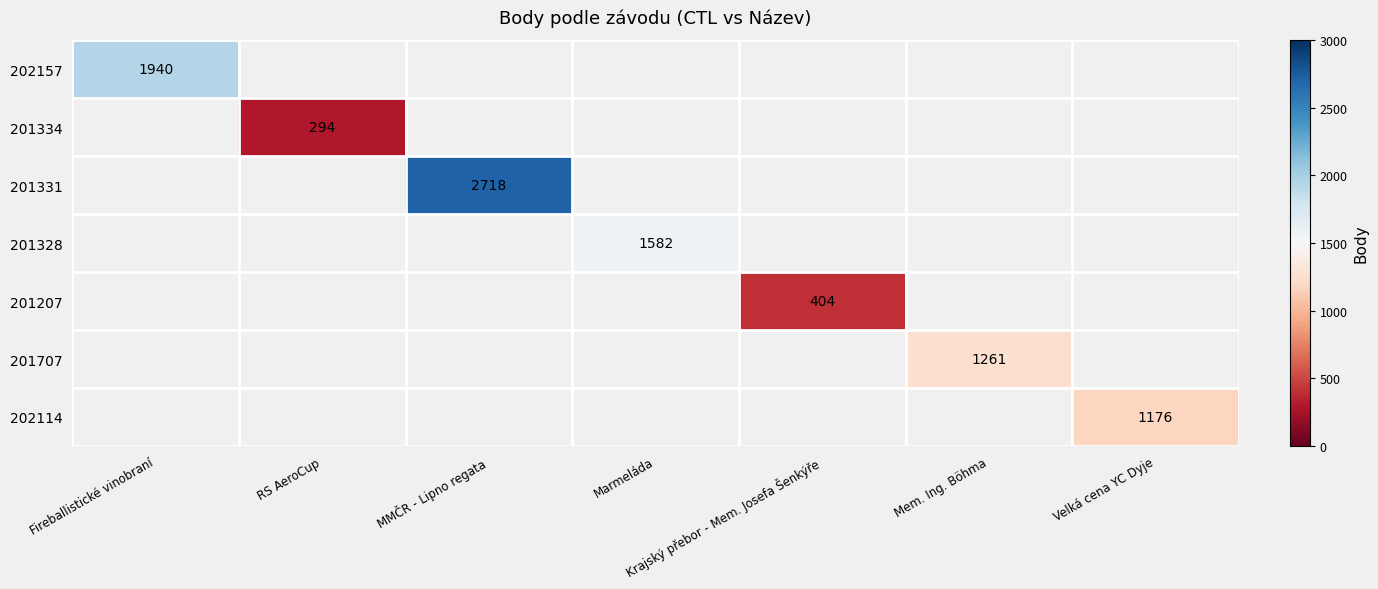

At which category does the chart reach its minimum across all series?

RS AeroCup